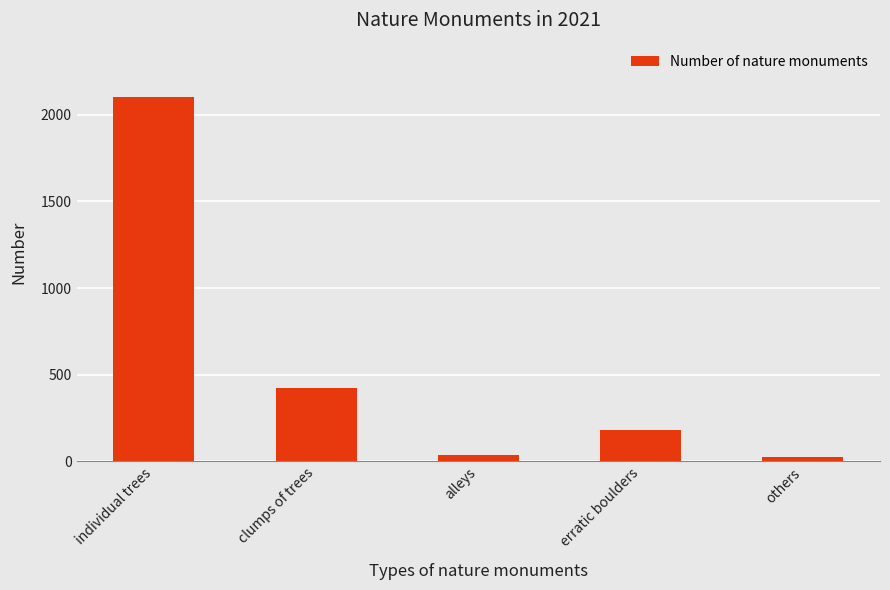

Which has a higher value, erratic boulders or alleys?

erratic boulders